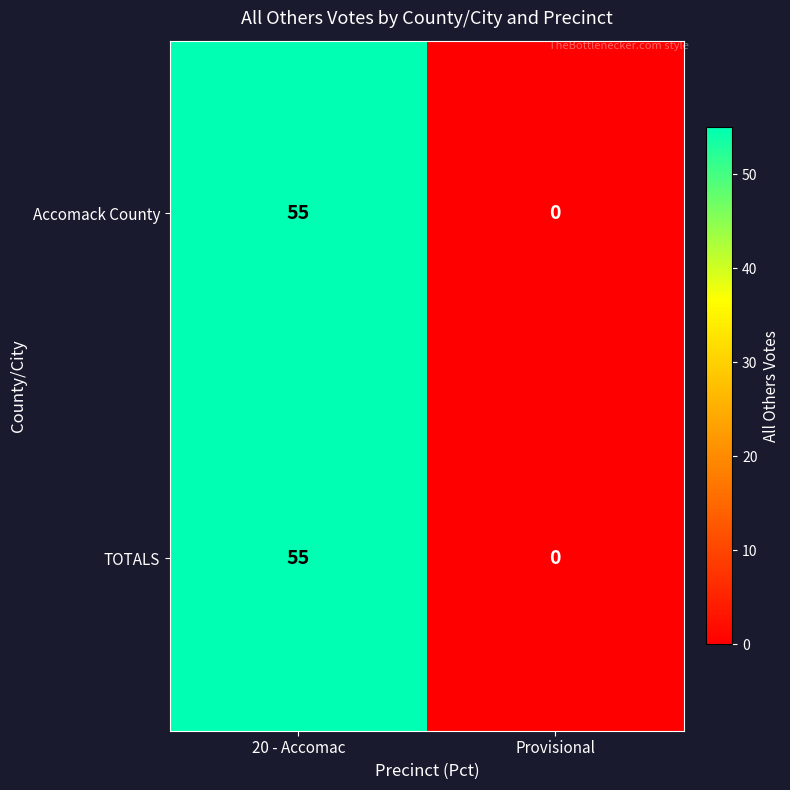

Is it true that Accomack County equals 55 at 20 - Accomac?

True